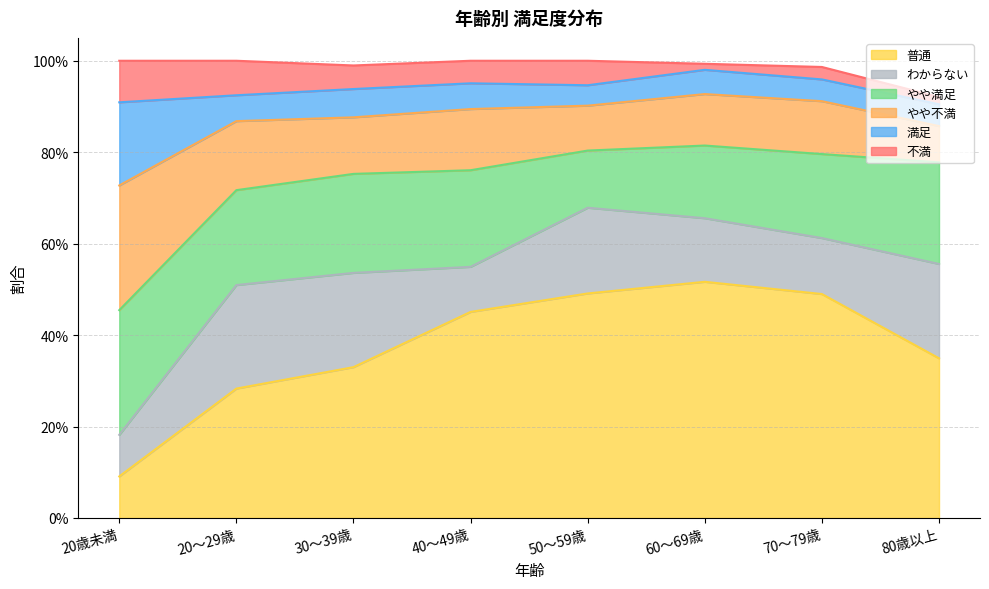

How many intersections are there between やや満足 and わからない?

4